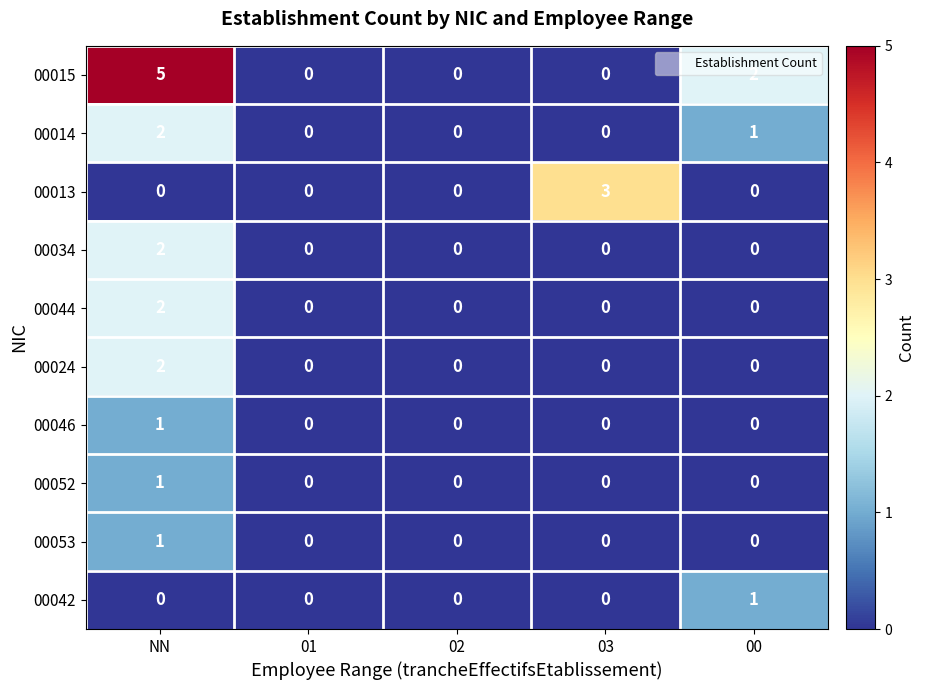

At which category does the chart reach its peak across all series?

NN